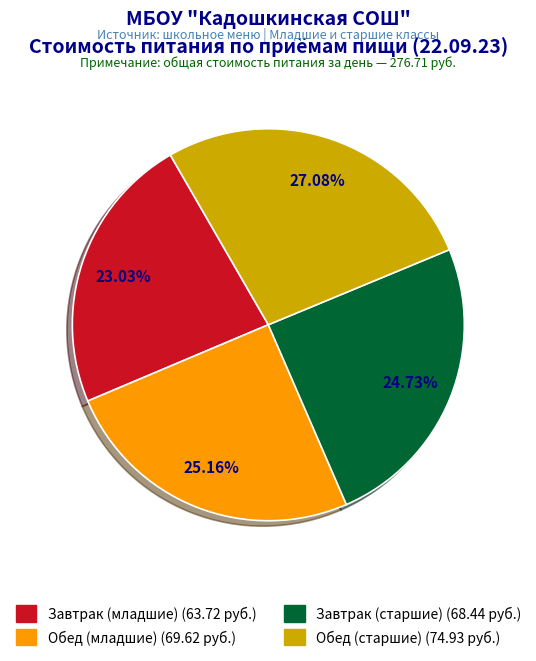

What percentage is NOT represented by Обед (младшие)?

74.8%